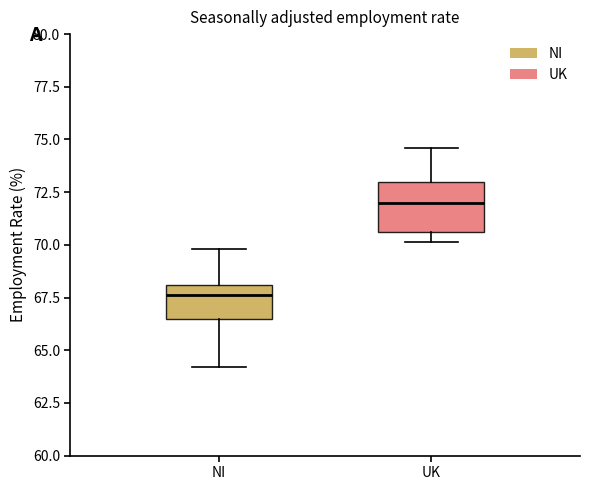

Reading left to right, transcribe this box plot: for each box, give where its median line is, the range the box spans, and where its two whiskers end, as read against the y-axis. The values are not printed on the chart, so give them approximately, as read against the axis.

NI: median 67.5, box 66.5 to 68.0, whiskers 64.0 to 70.0
UK: median 72.0, box 70.5 to 73.0, whiskers 70.0 to 74.5